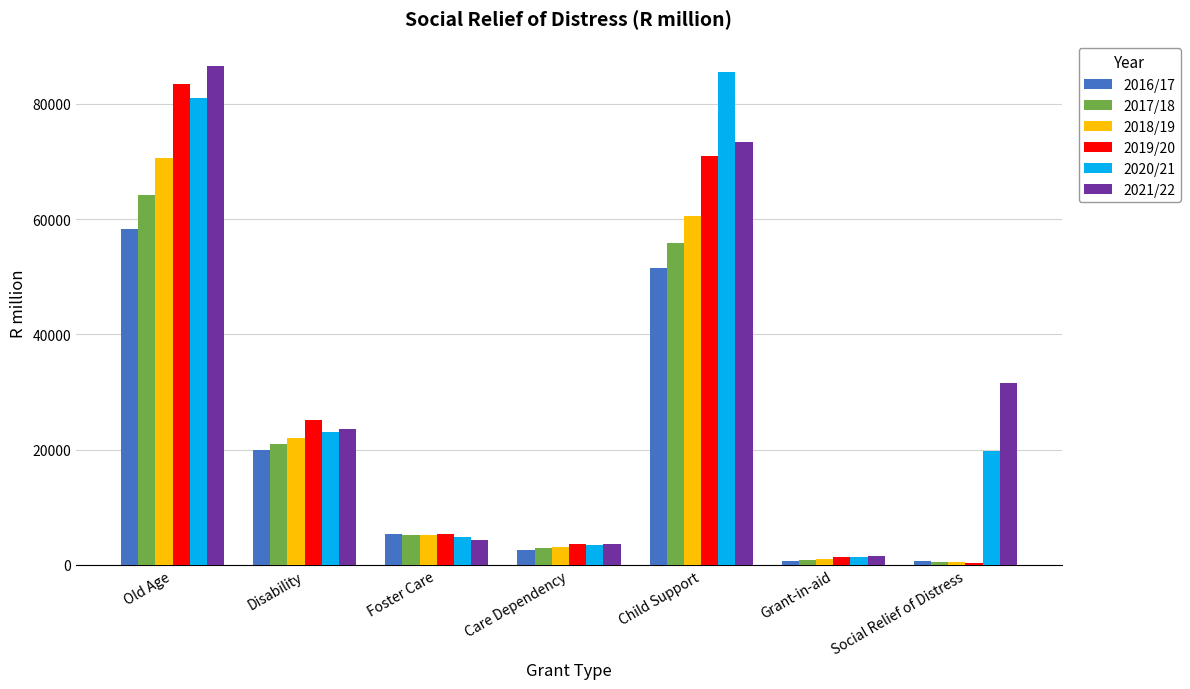

Which category has the highest value across all series?

Old Age